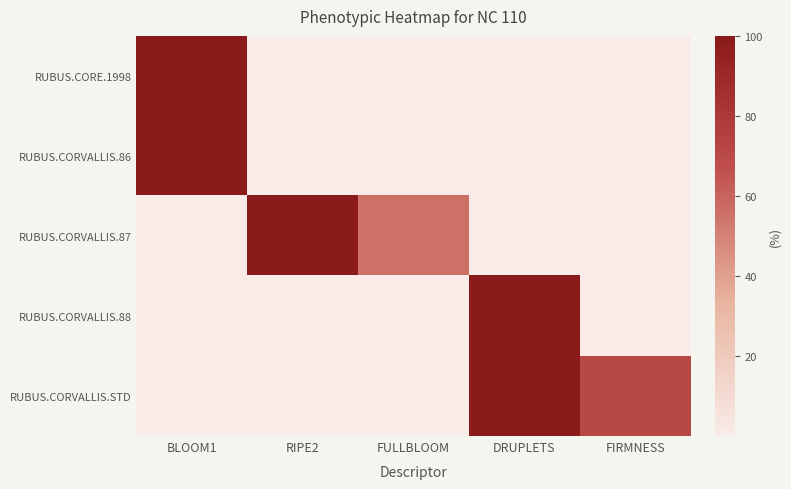

What is the difference between the highest and lowest values at DRUPLETS?

100.0